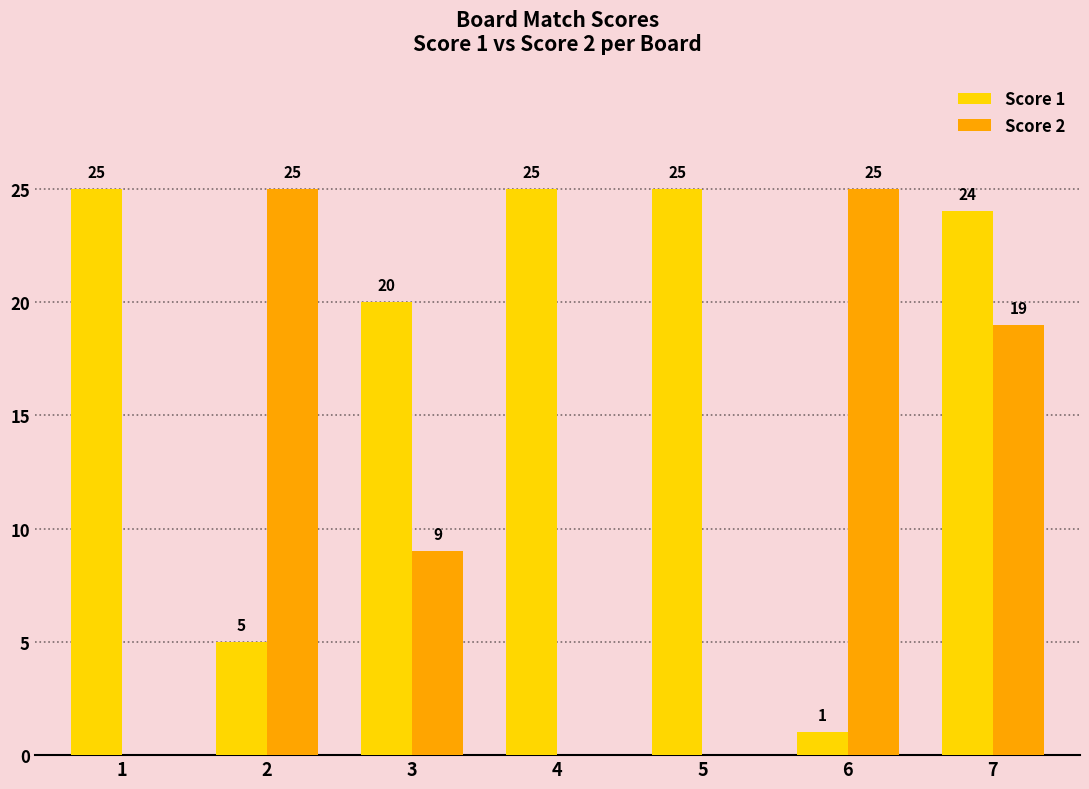

How many series are shown in this chart?

2